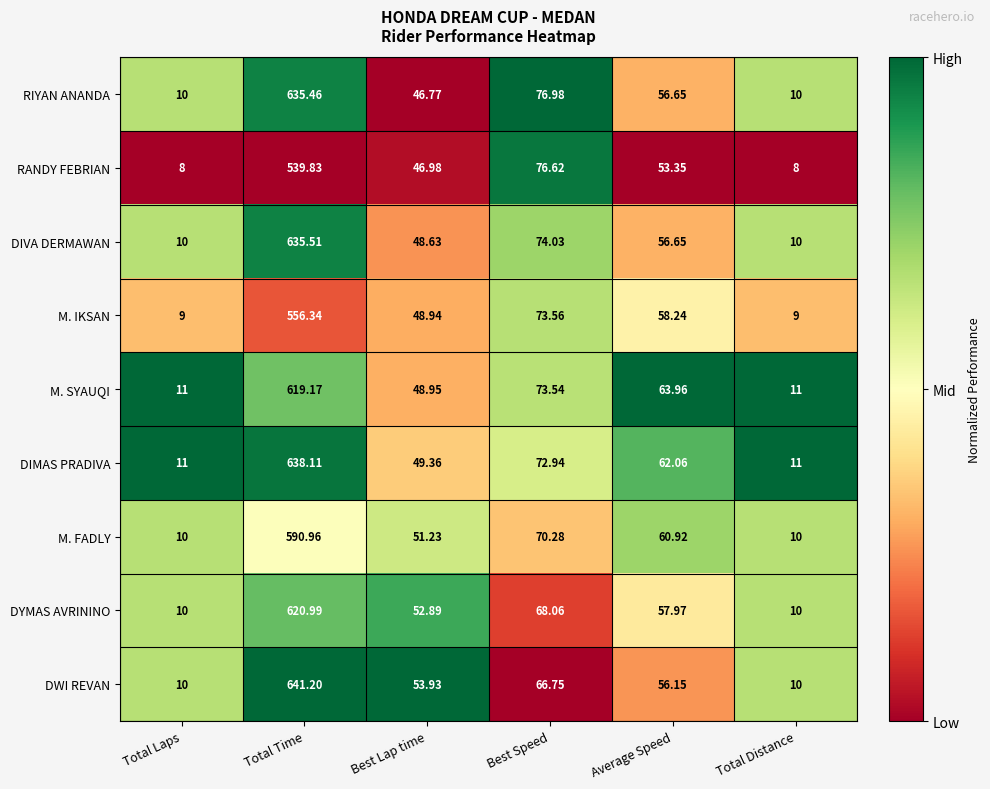

At which category does the chart reach its peak across all series?

Total Time